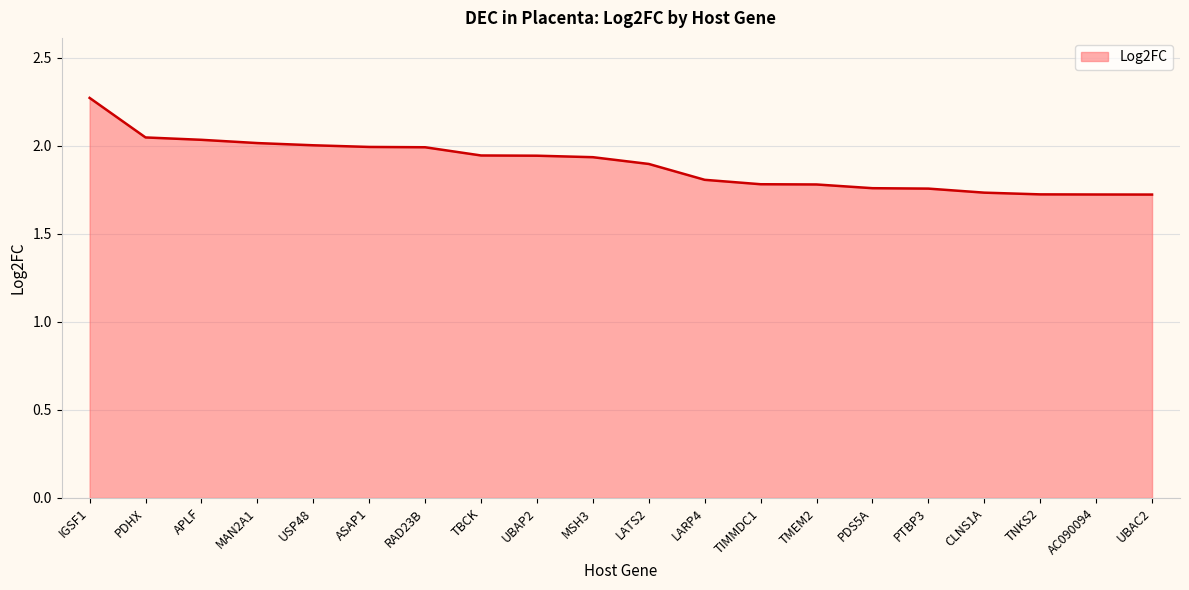

What is the change in value from LATS2 to PDS5A?

-0.1